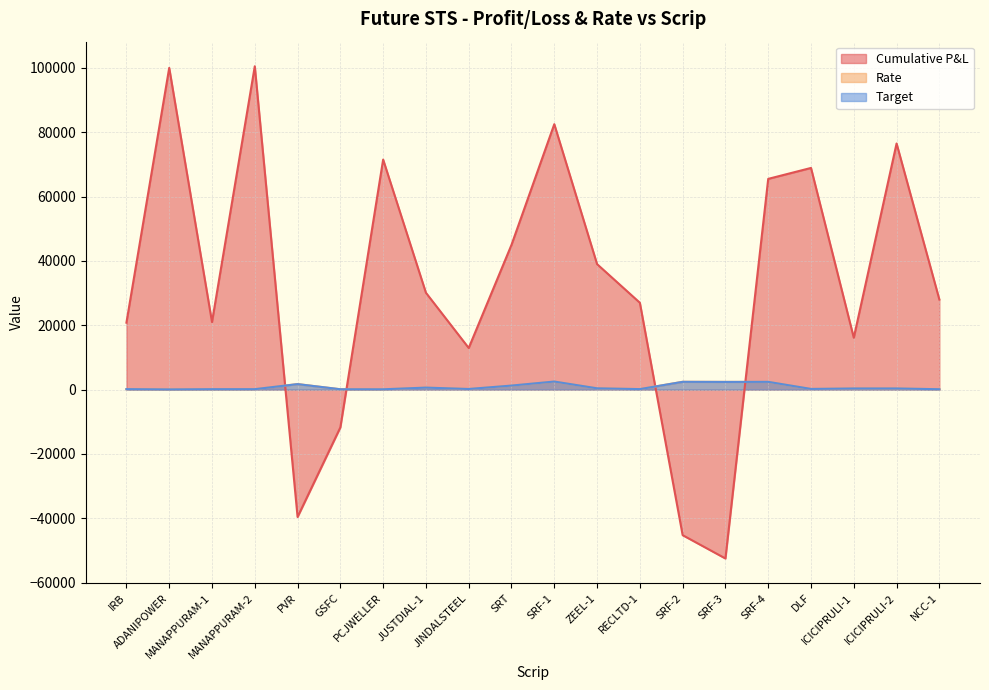

Which category has the lowest value in the Target series?

ADANIPOWER